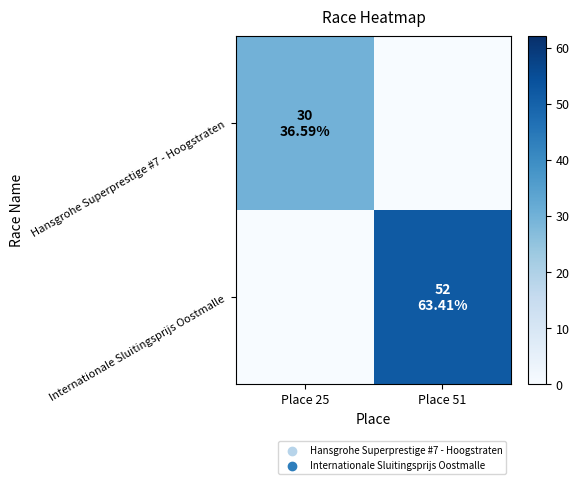

Rank the series by their maximum value, from lowest to highest.

Hansgrohe Superprestige #7 - Hoogstraten, Internationale Sluitingsprijs Oostmalle